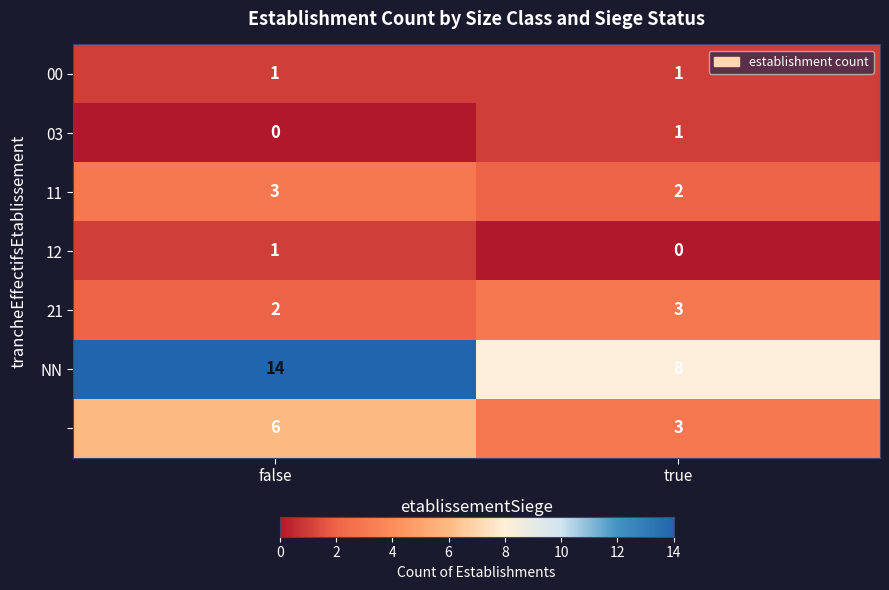

What is the spread (max minus min) of values at true?

8